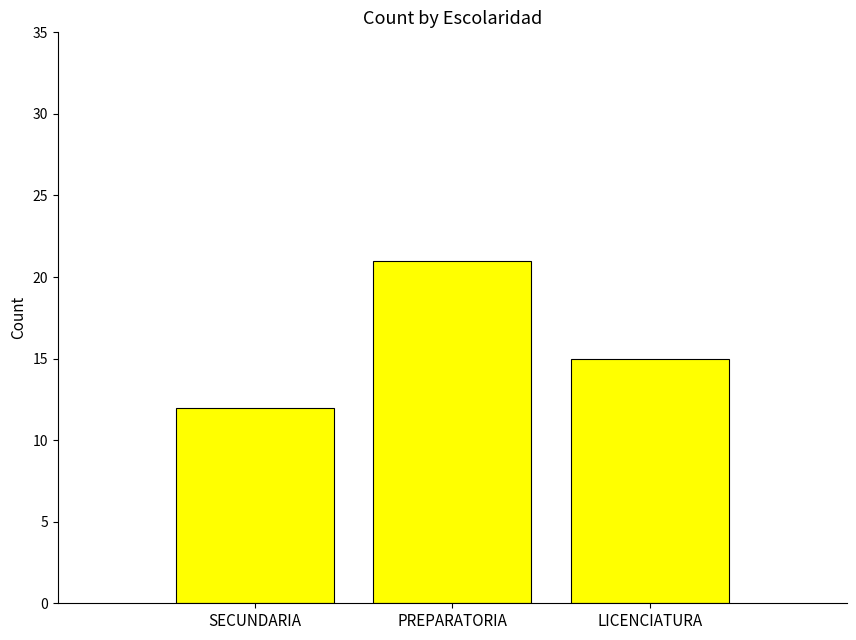

Count the number of data series in this chart.

1